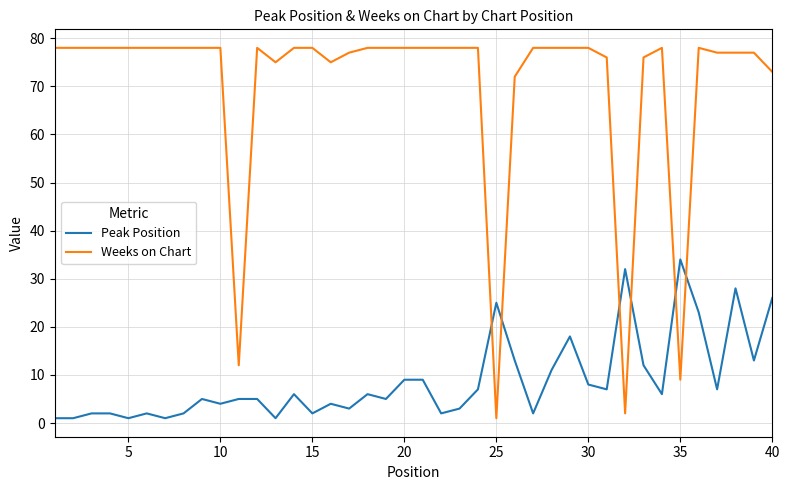

What is the greatest value displayed?

78